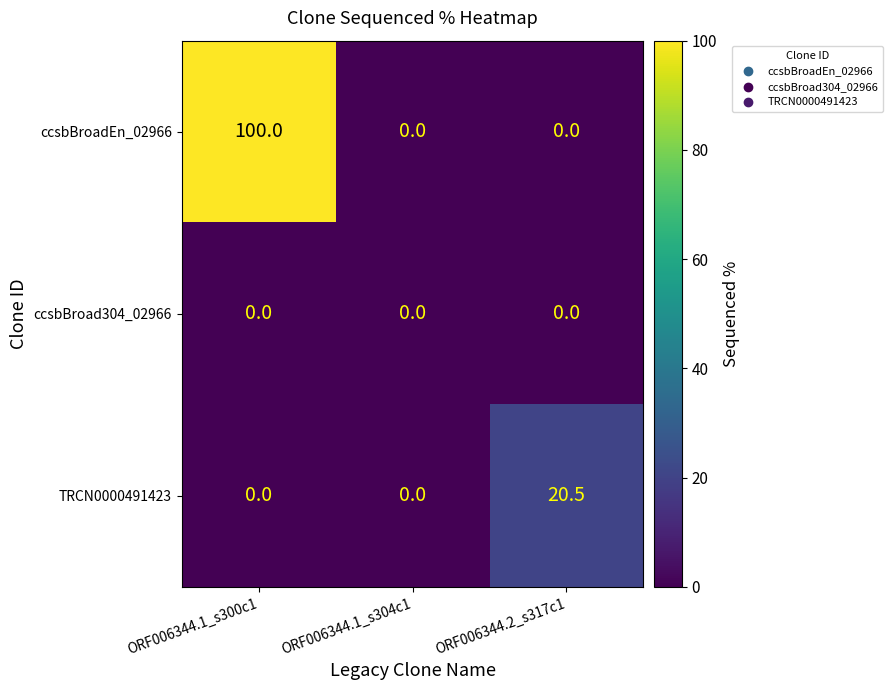

How many data points does each series have?

3